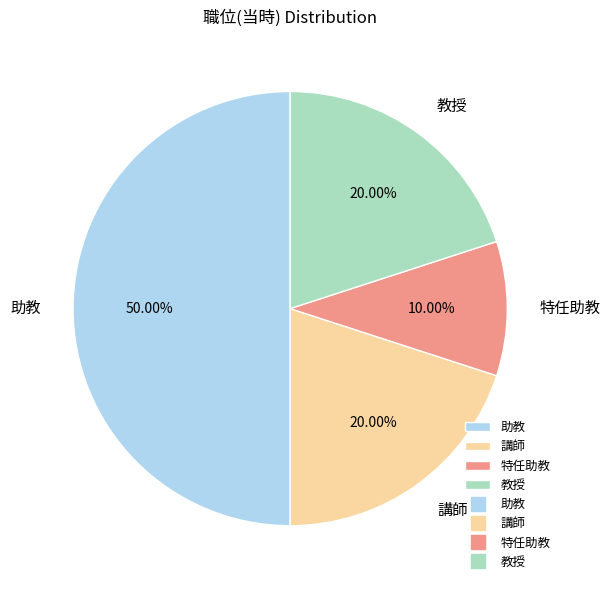

Which has a higher value, 講師 or 助教?

助教